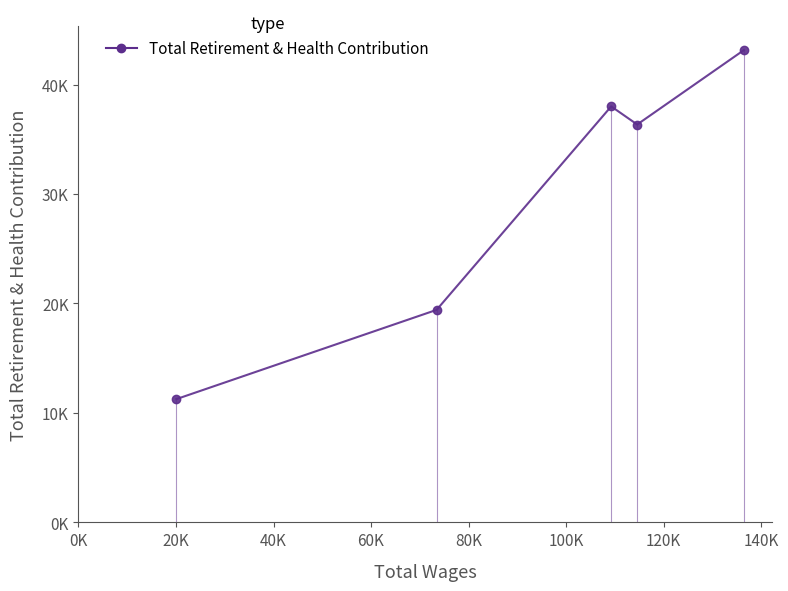

How many interior local peaks (higher than both neighbors) does the data have?

1